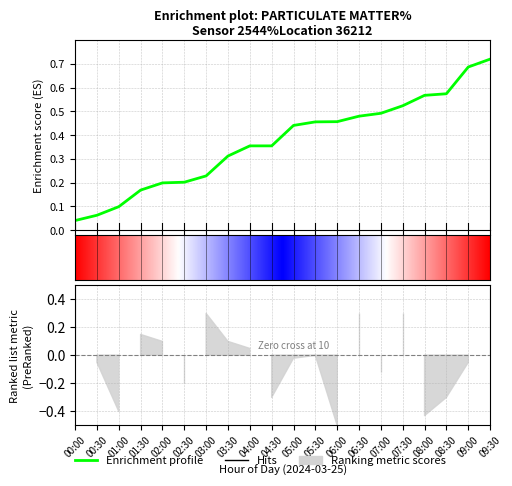

What is the sum of the values at 03:00 and 04:00?

0.6